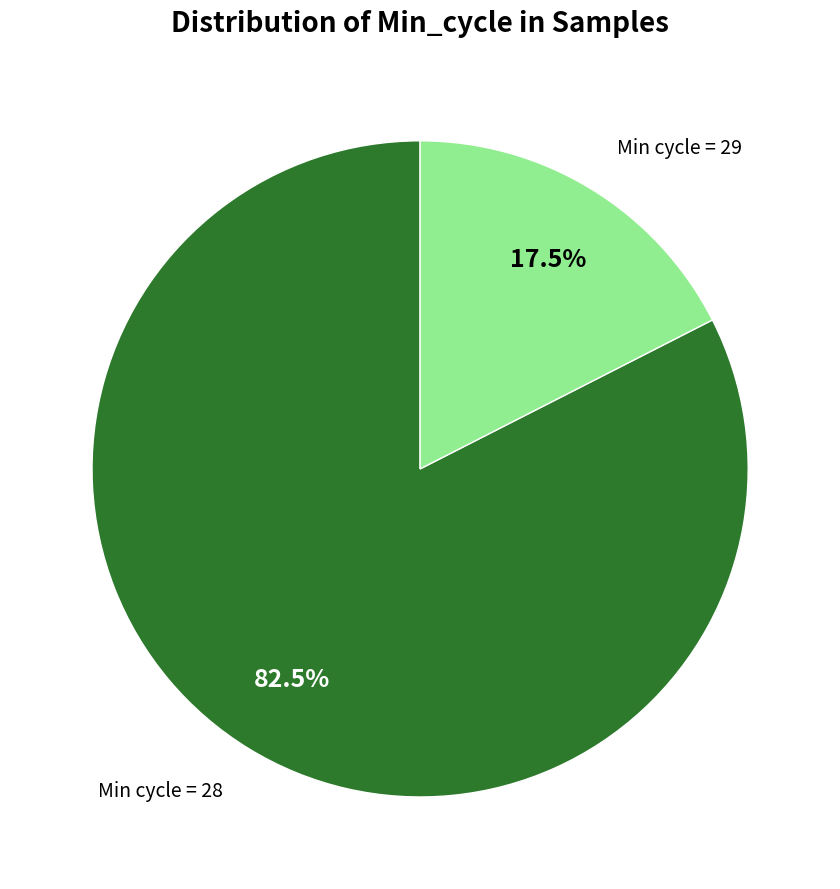

Is there a majority slice in this chart?

Yes